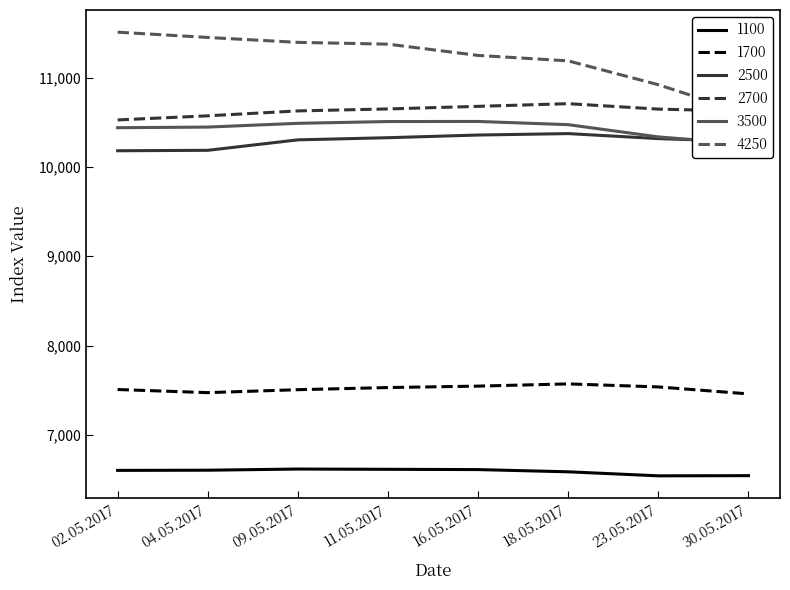

What is the average value of the 1100 series?

6592